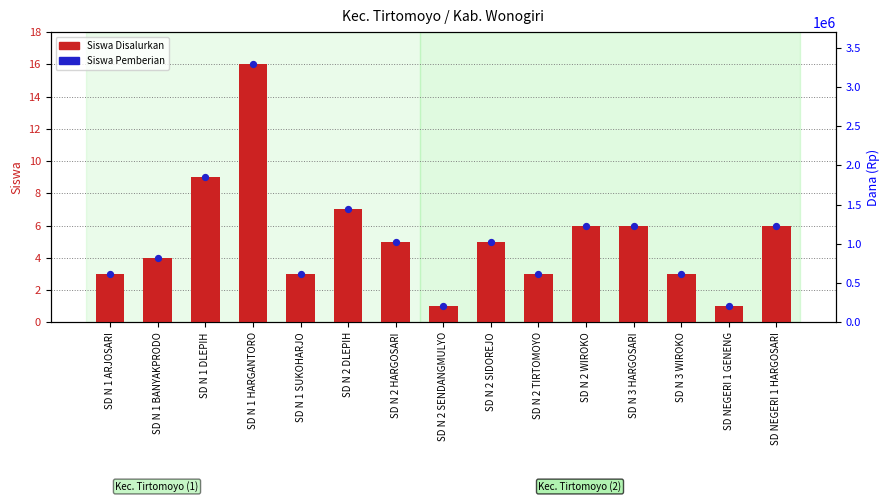

Is the value of Siswa Pemberian at SD NEGERI 1 GENENG greater than the value of Siswa Disalurkan at SD N 3 HARGOSARI?

No